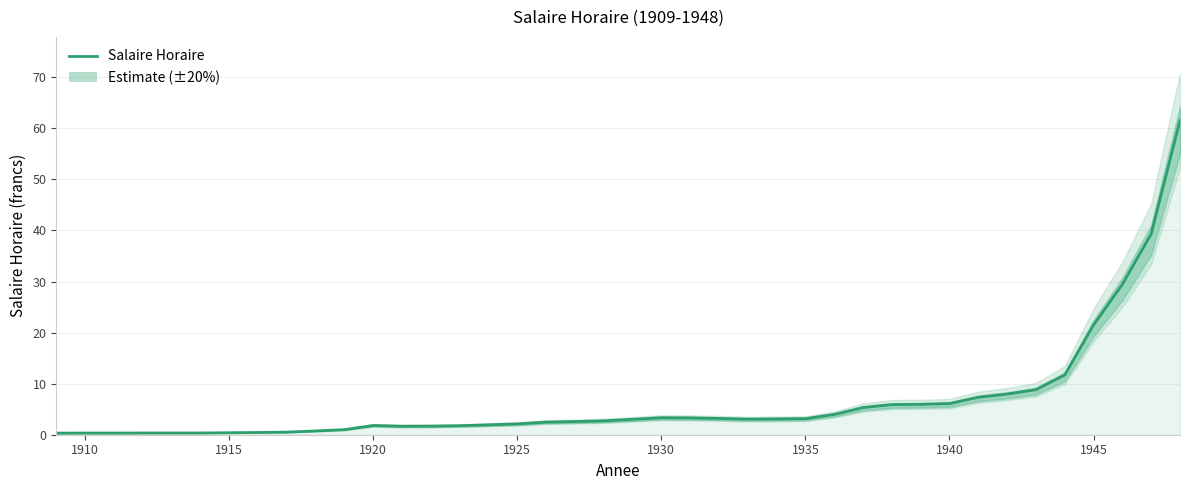

What is the greatest value displayed?

61.6